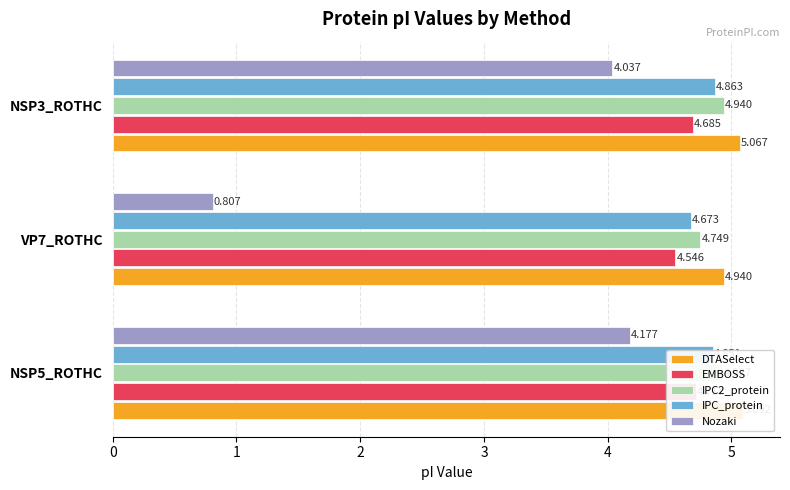

Rank the categories by DTASelect value from lowest to highest.

VP7_ROTHC, NSP3_ROTHC, NSP5_ROTHC